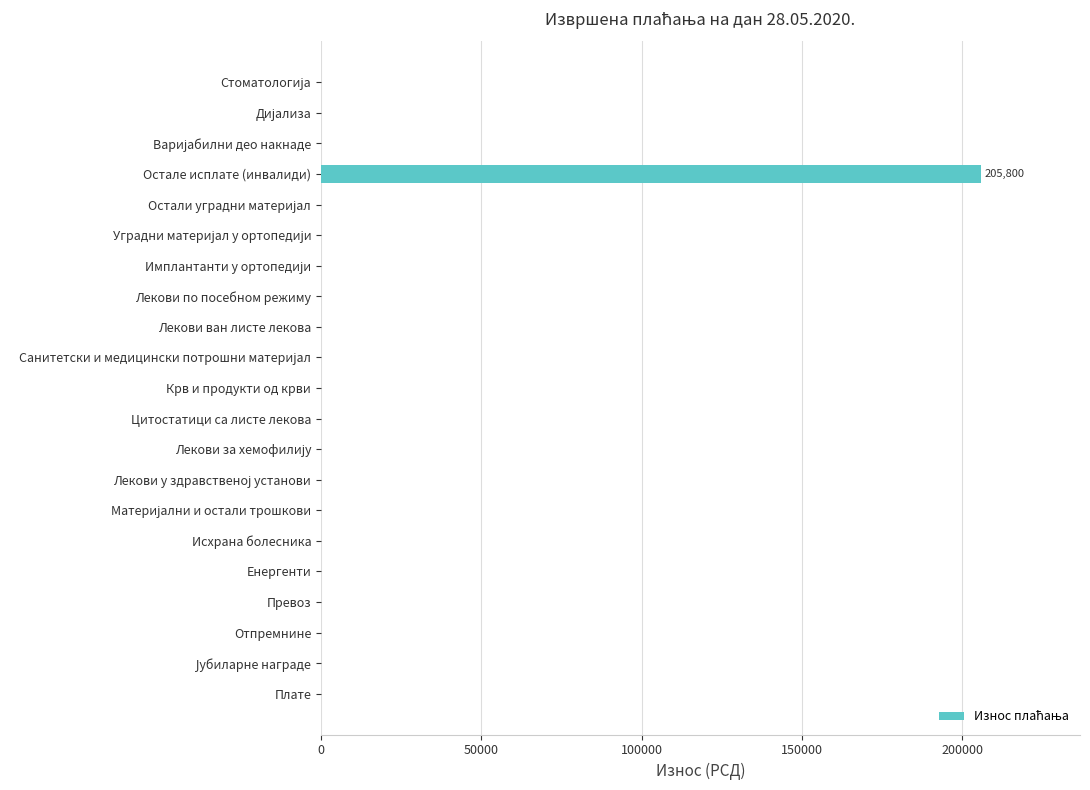

What is the sum of all values?

205800